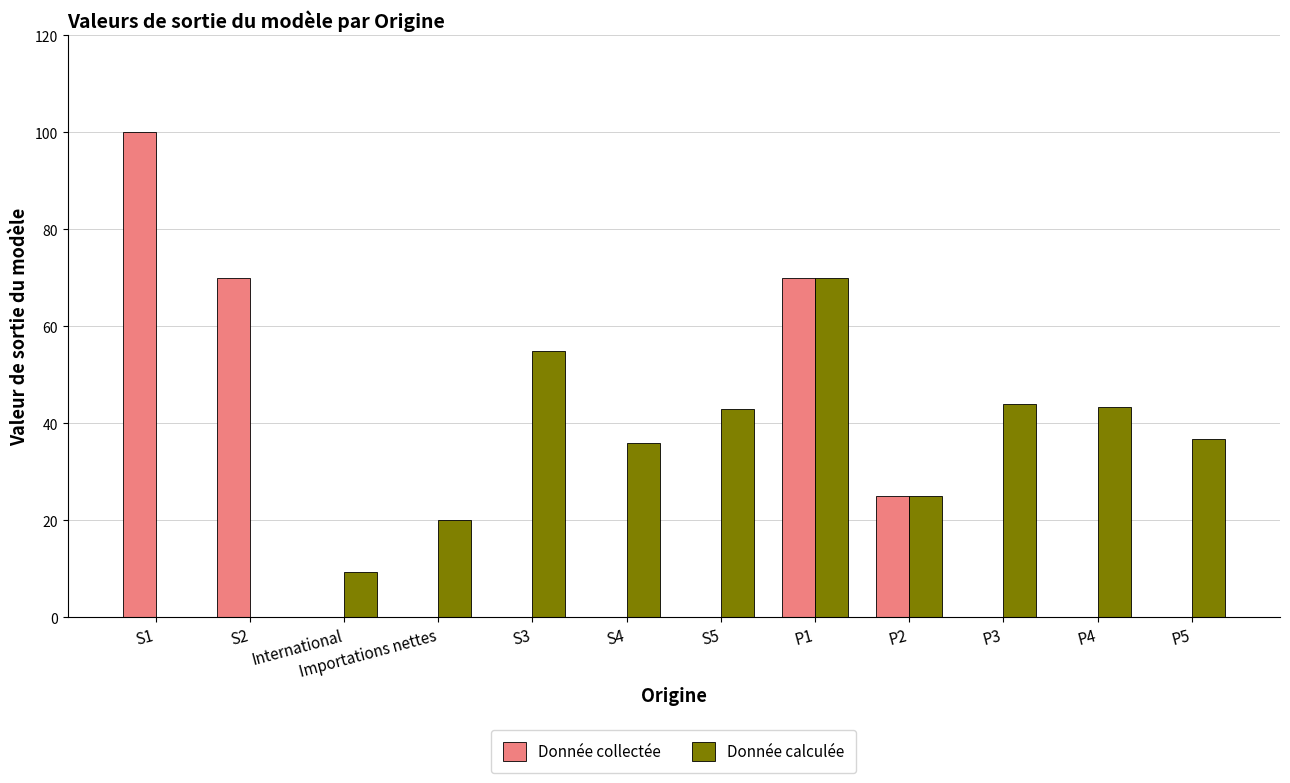

Which category has the highest value across all series?

S1